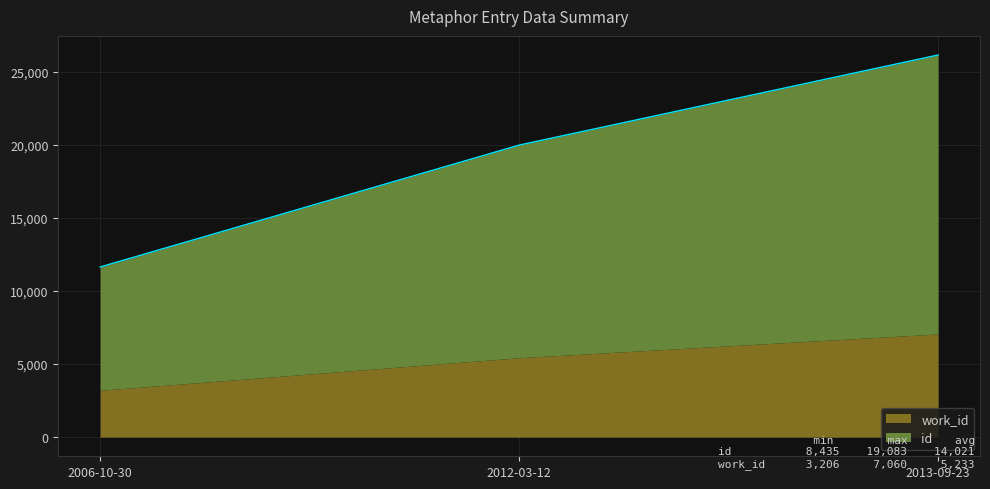

Does the chart display data point markers on the line(s)?

No